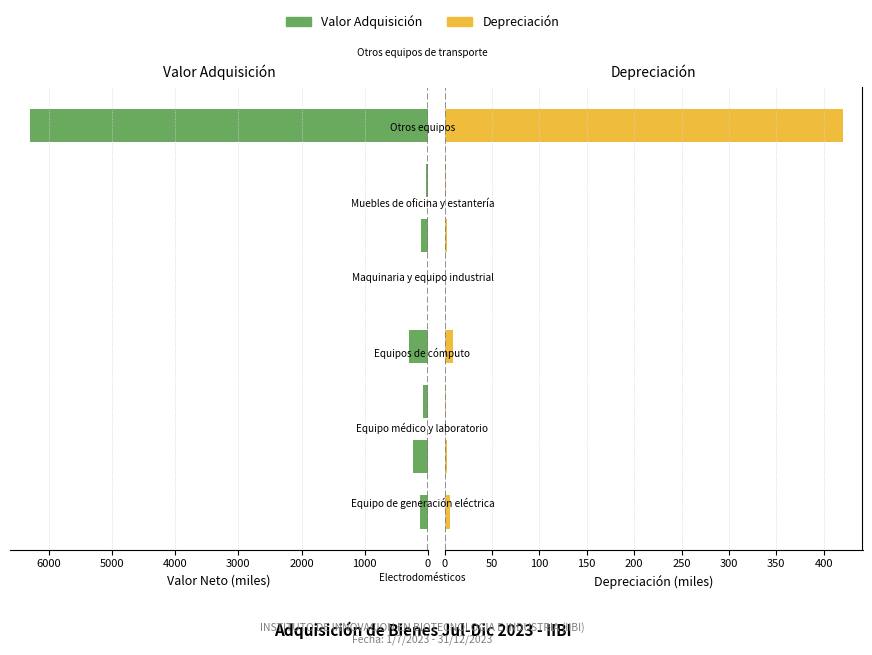

Rank the series at 3000 from highest to lowest value.

Valor Adquisición, Depreciación